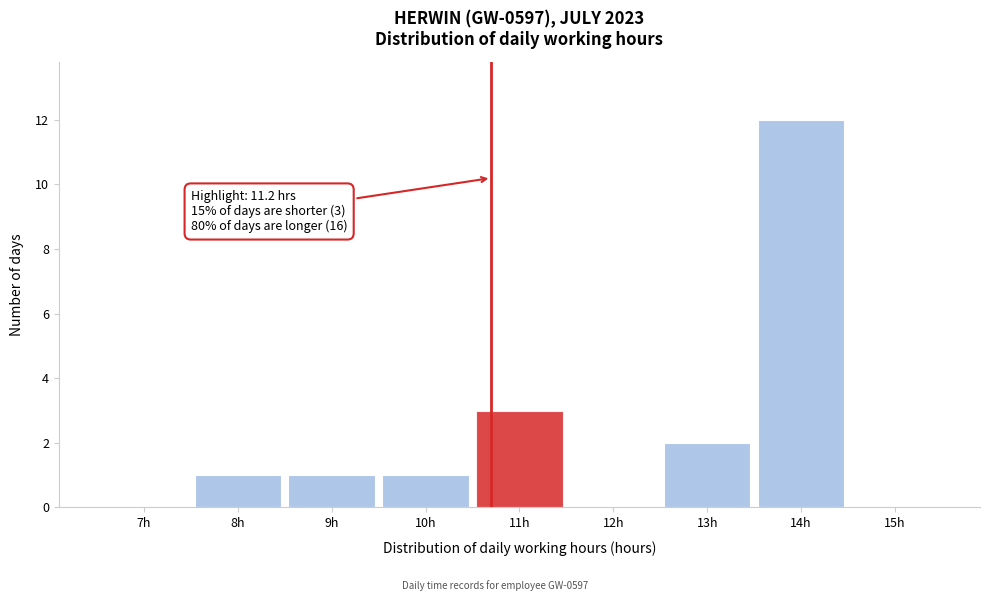

Reading right to left, extract all data points from this chart.

15h=0	14h=12	13h=2	12h=0	11h=3	10h=1	9h=1	8h=1	7h=0